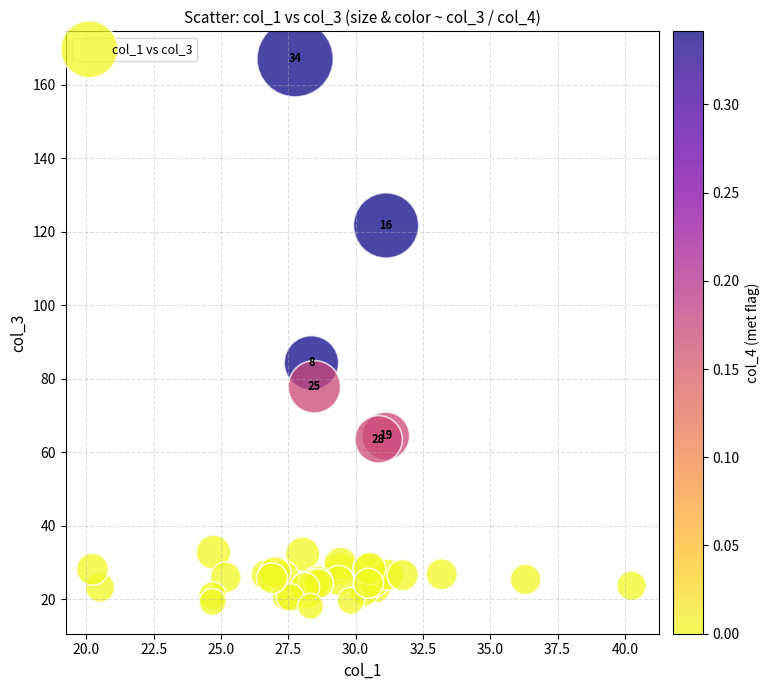

What Y value in the scatter plot is closest to 92?

84.3